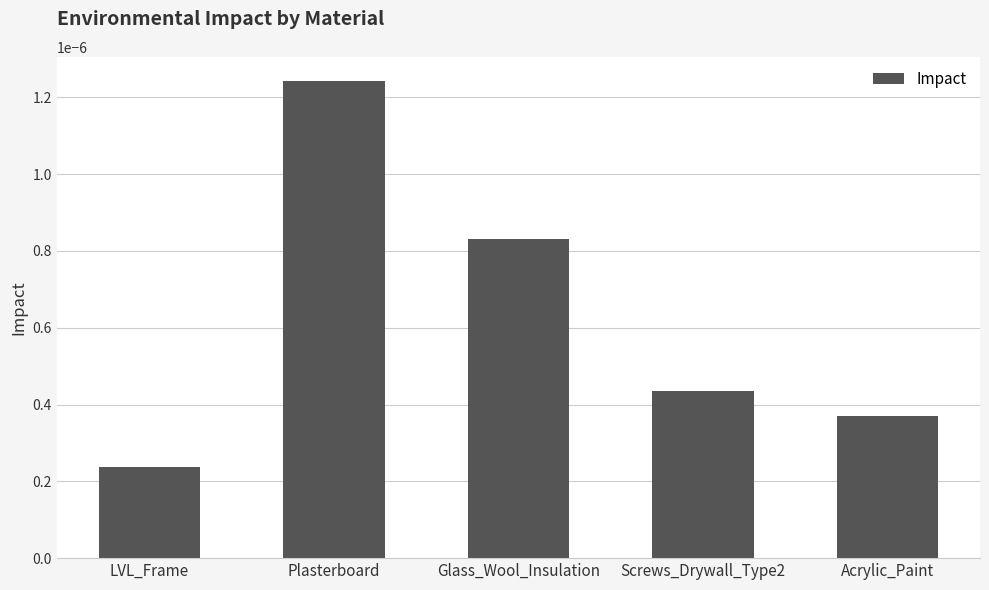

What position from the left is Glass_Wool_Insulation?

3